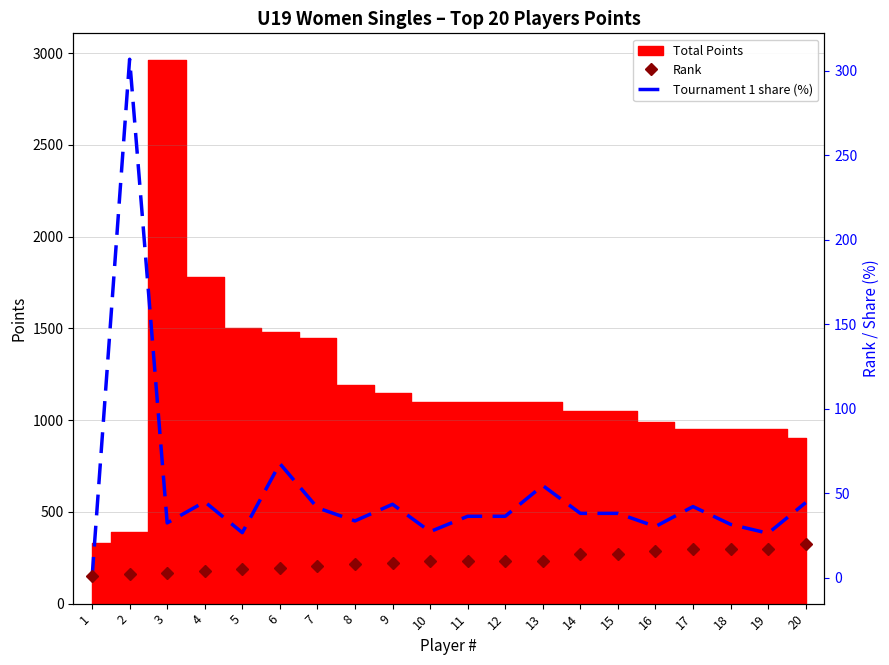

What value does the Tournament 1 share (%) series have at 12?

36.4